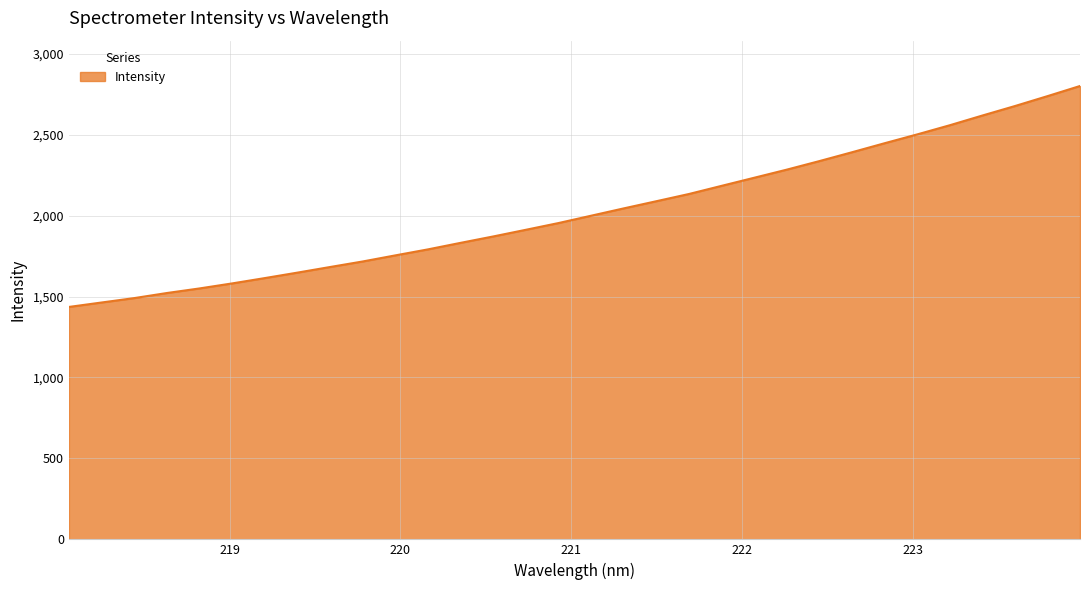

What is the difference between the maximum and minimum values?

1364.9